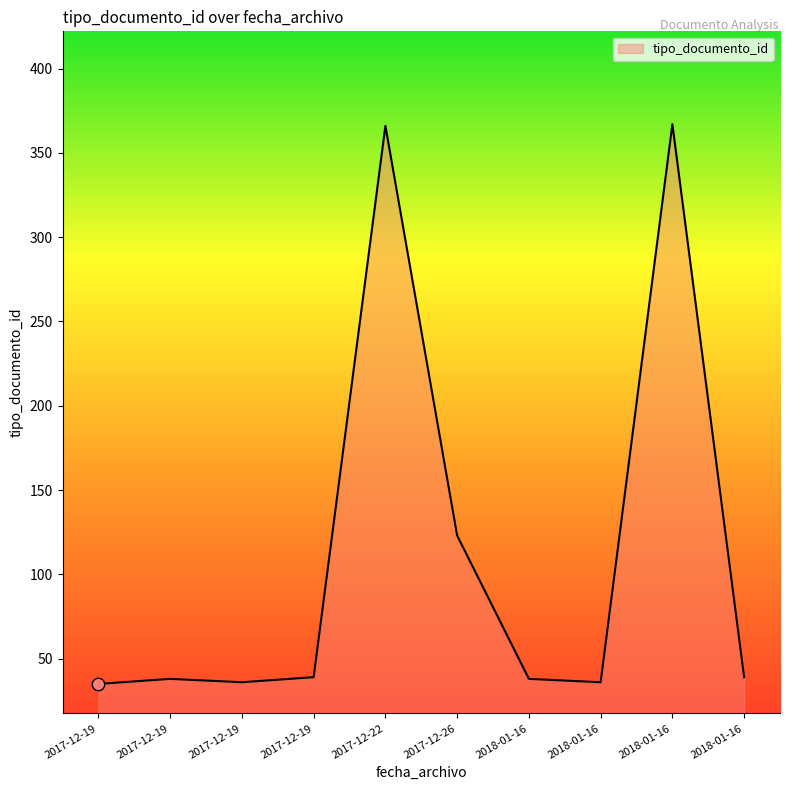

What is the change in value from 2017-12-19 to 2017-12-19?

+1